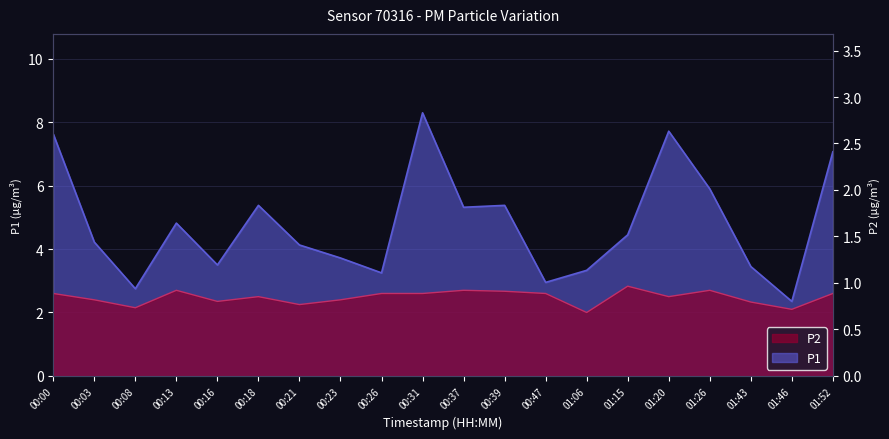

What is the value of the P1 point at the 19th from the left?

2.4